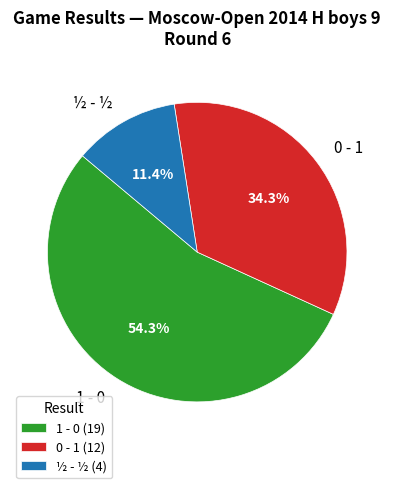

What is the total percentage of 0 - 1 and 1 - 0?

88.6%